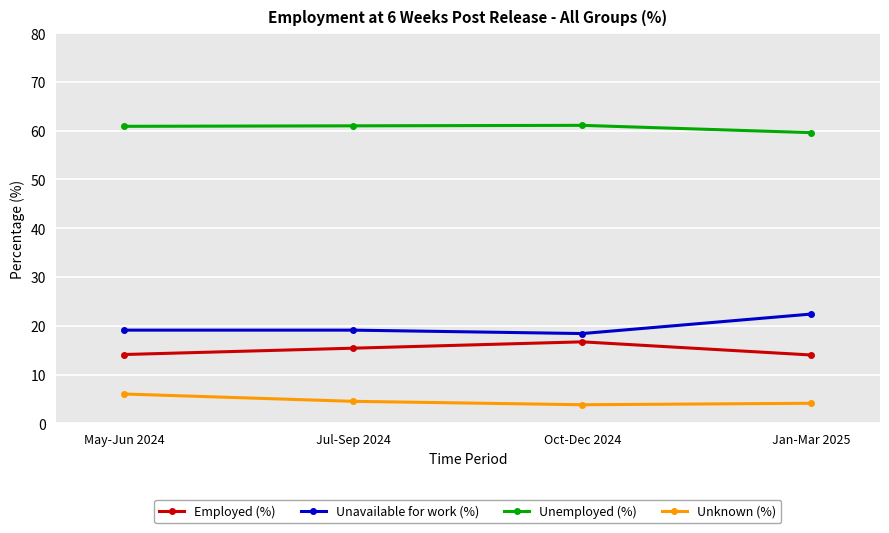

Rank the series at Jul-Sep 2024 from lowest to highest value.

Unknown (%), Employed (%), Unavailable for work (%), Unemployed (%)